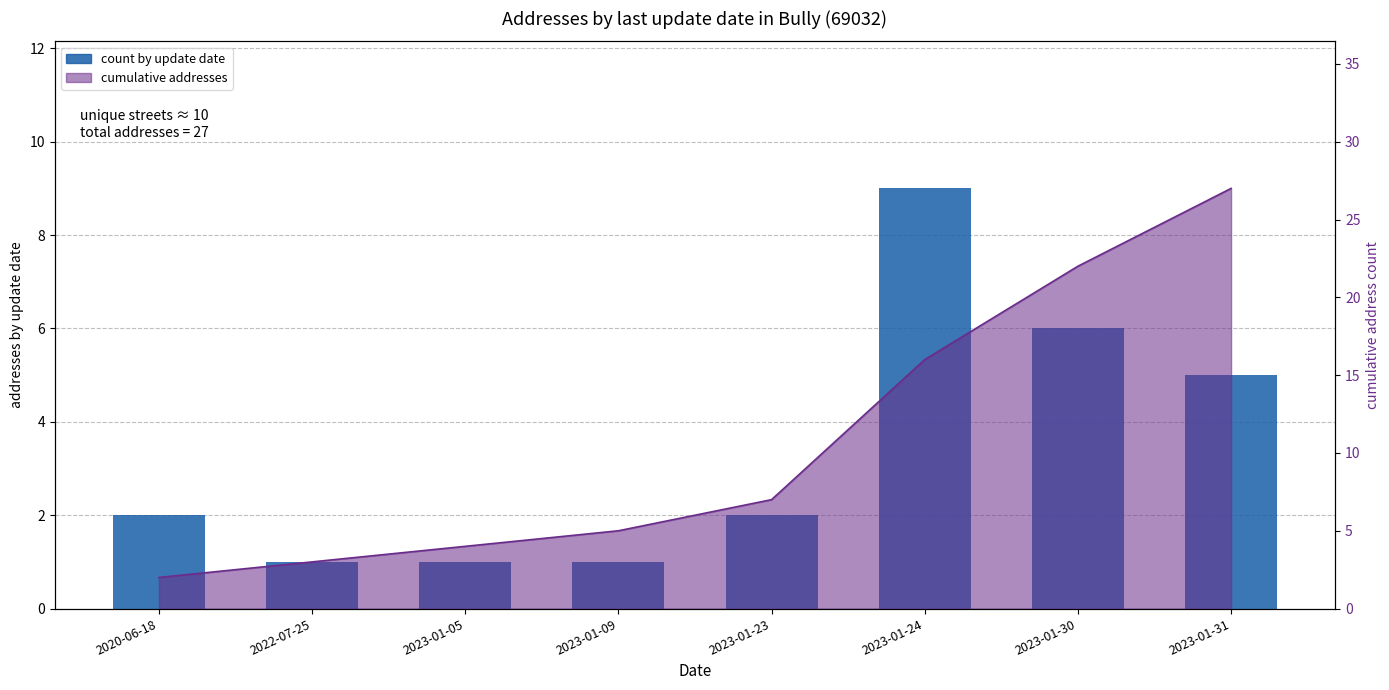

What is the maximum value shown in the chart?

9